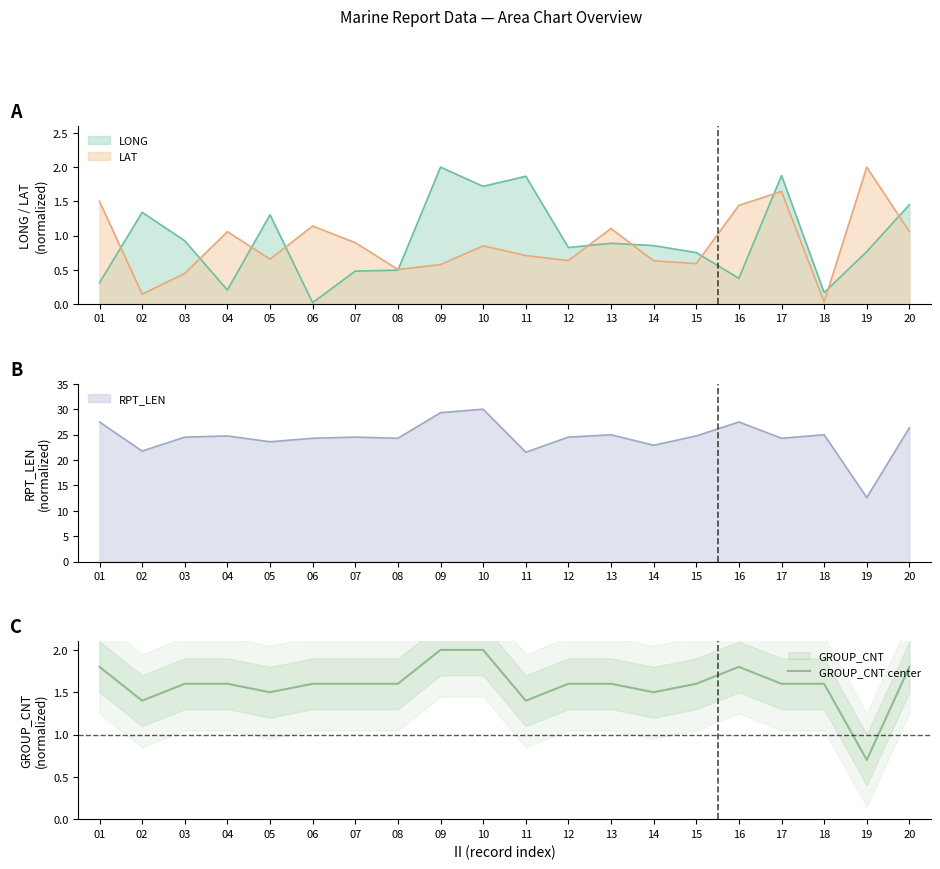

The value of GROUP_CNT center at 13 is 1.6. True or false?

True